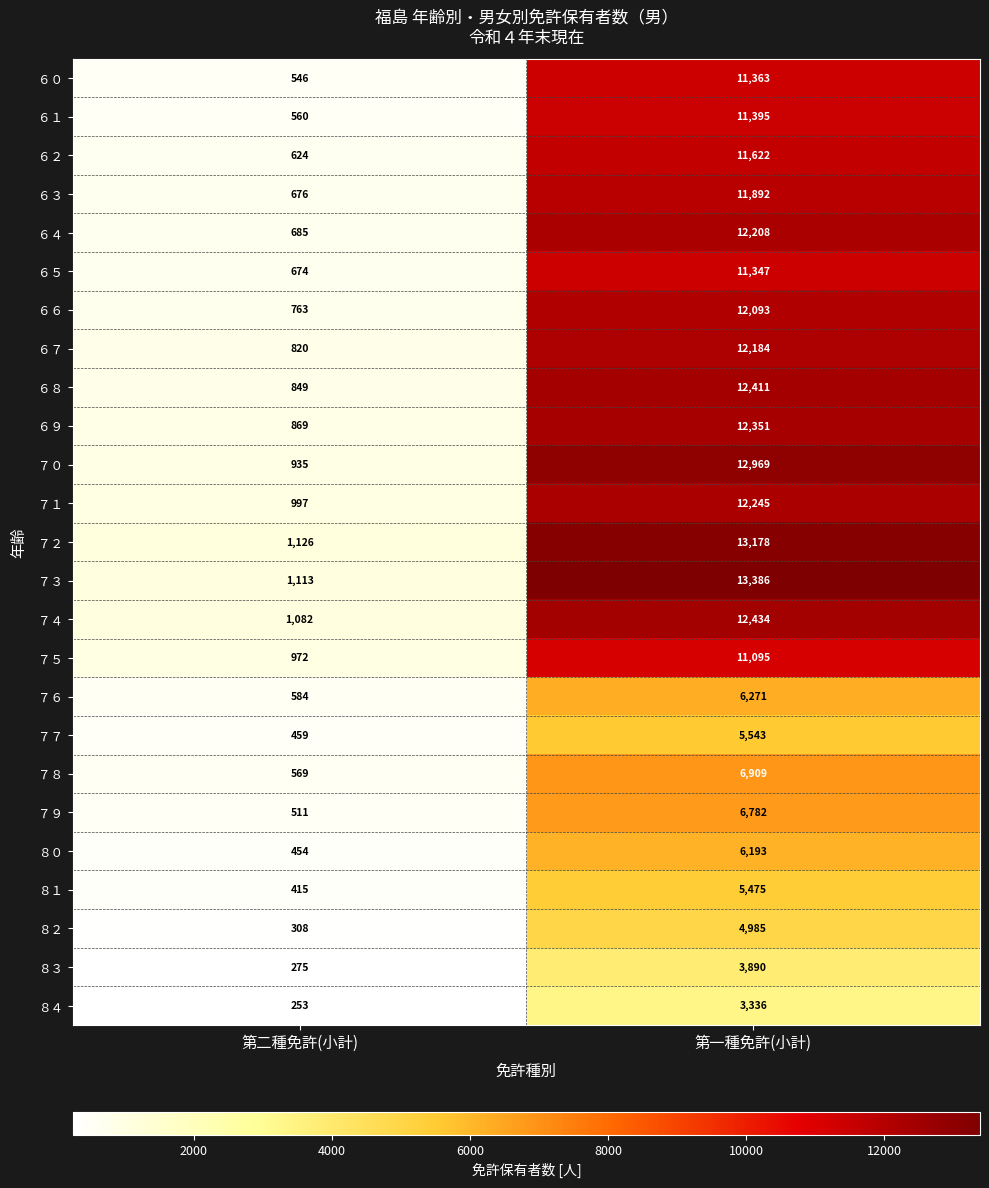

At 第一種免許(小計), list the series in order from largest to smallest.

７３, ７２, ７０, ７４, ６８, ６９, ７１, ６４, ６７, ６６, ６３, ６２, ６１, ６０, ６５, ７５, ７８, ７９, ７６, ８０, ７７, ８１, ８２, ８３, ８４